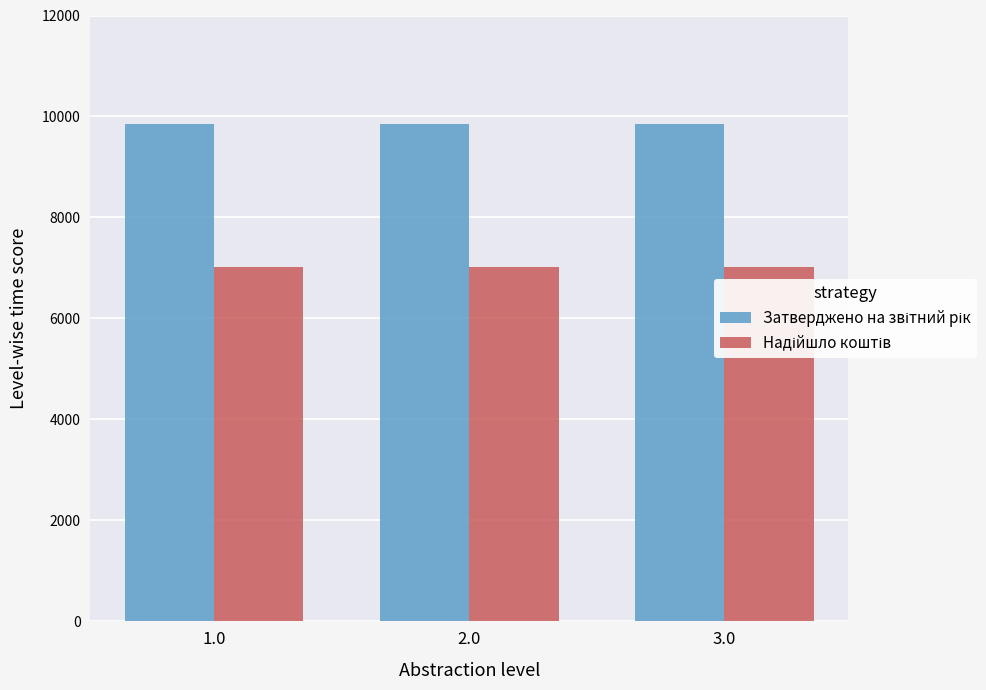

What is the label of the 2nd bar from the left?

2.0